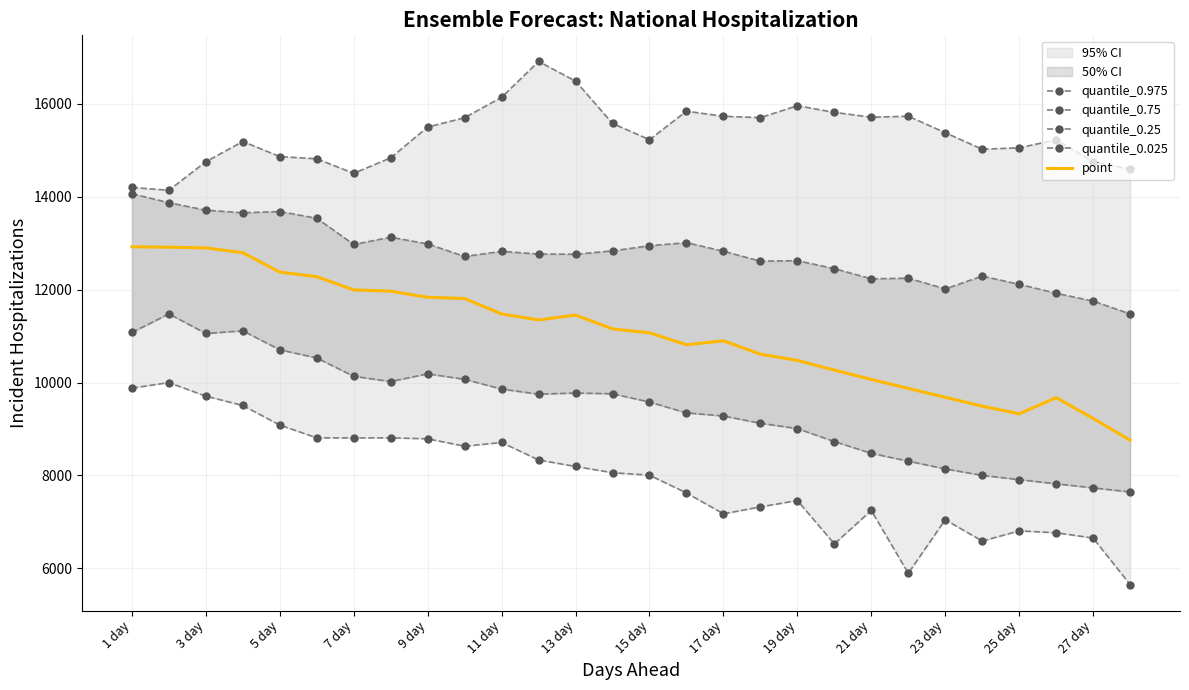

What is the maximum value for point?

12921